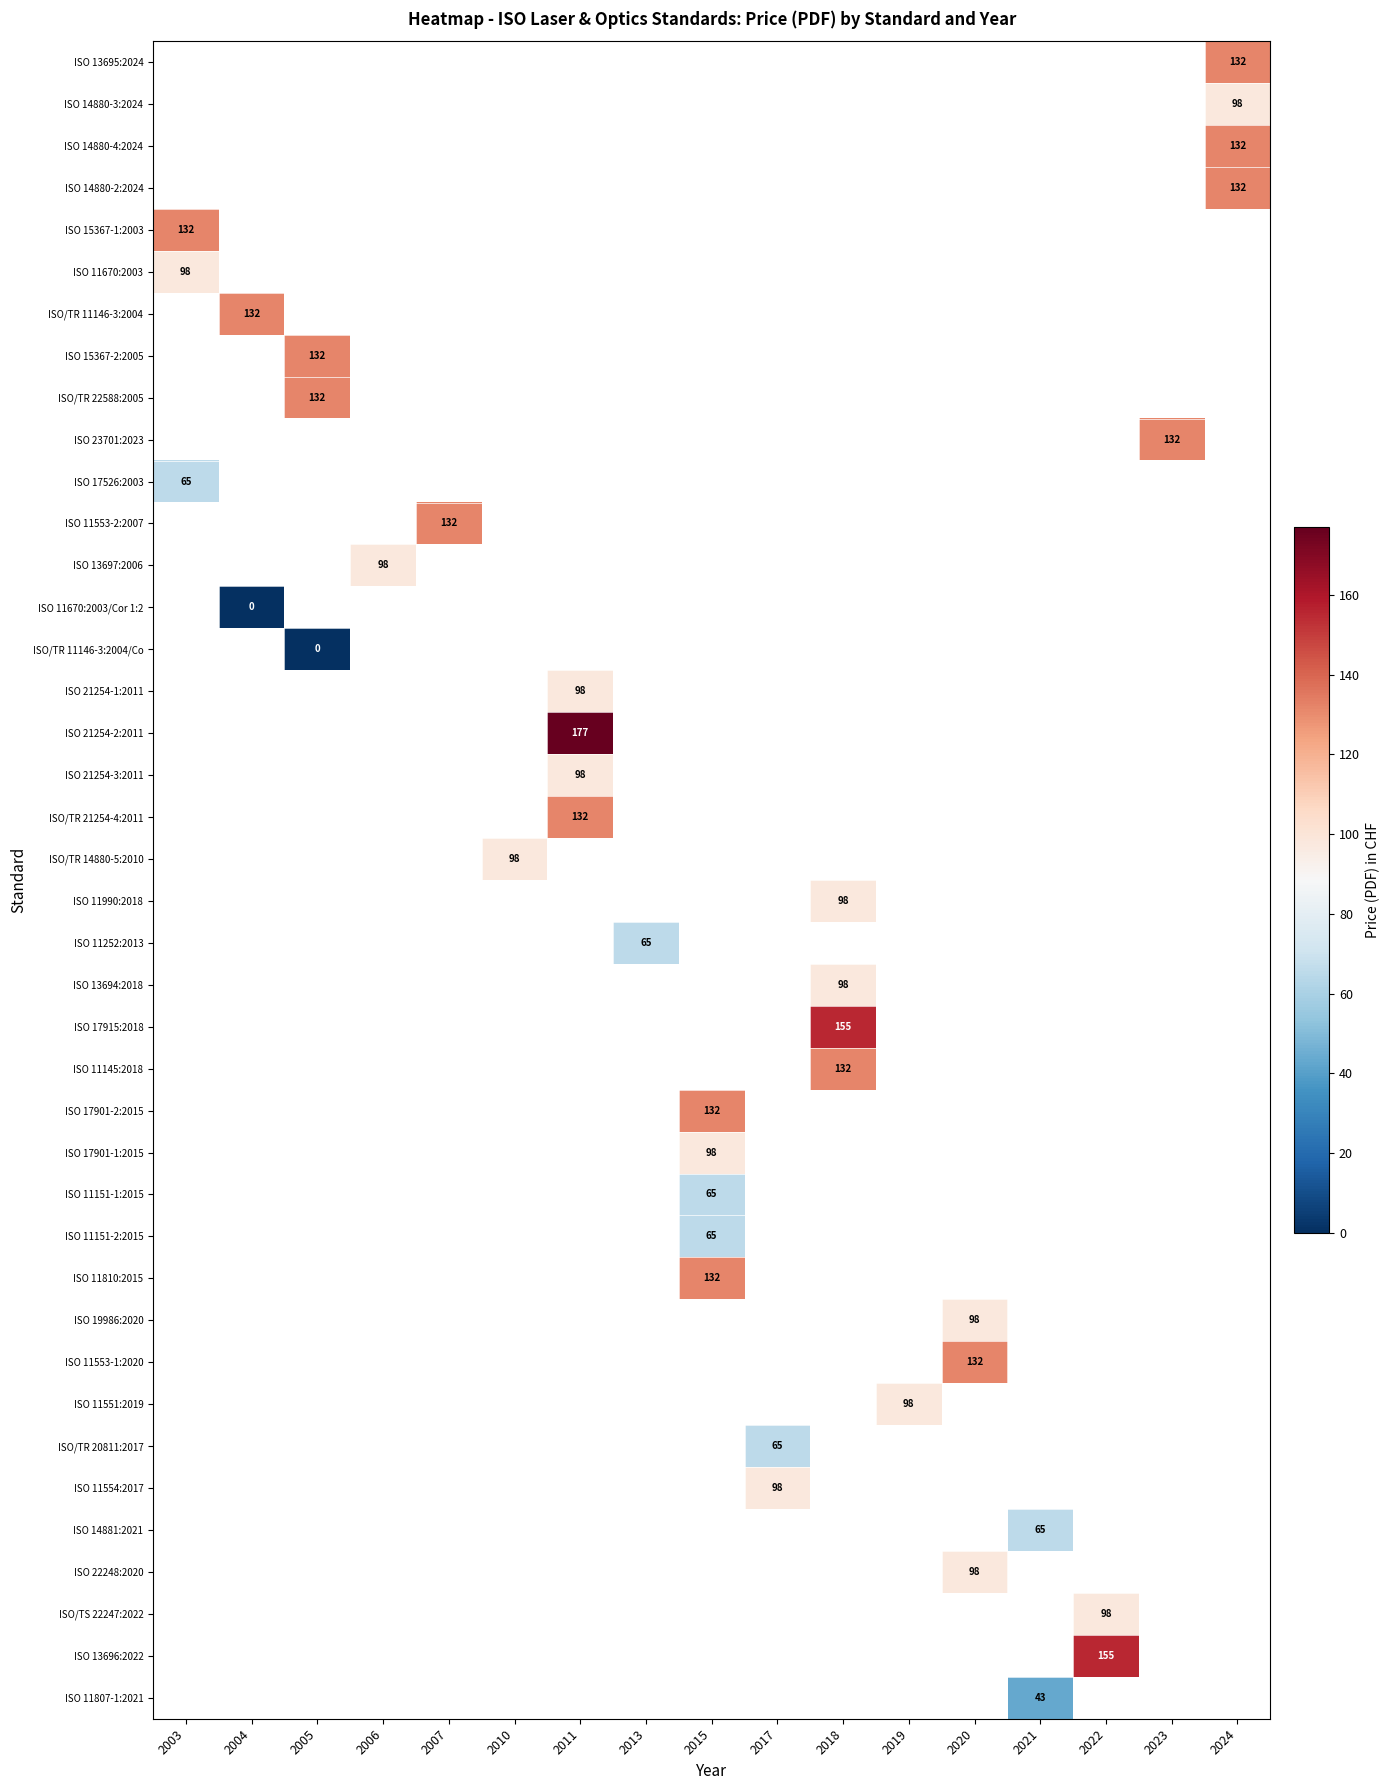

Read the ISO 14880-3:2024 value at 2024.

98.0